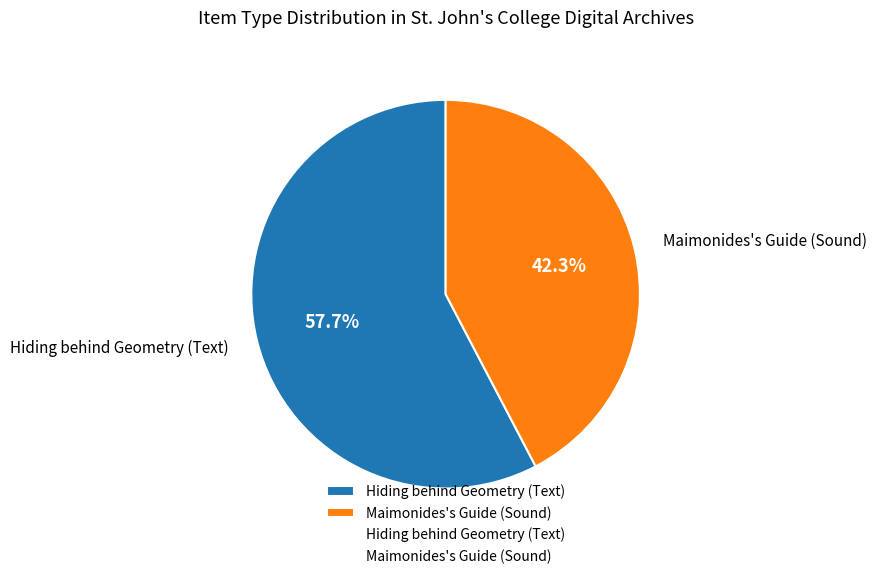

How many slices are in this pie chart?

2